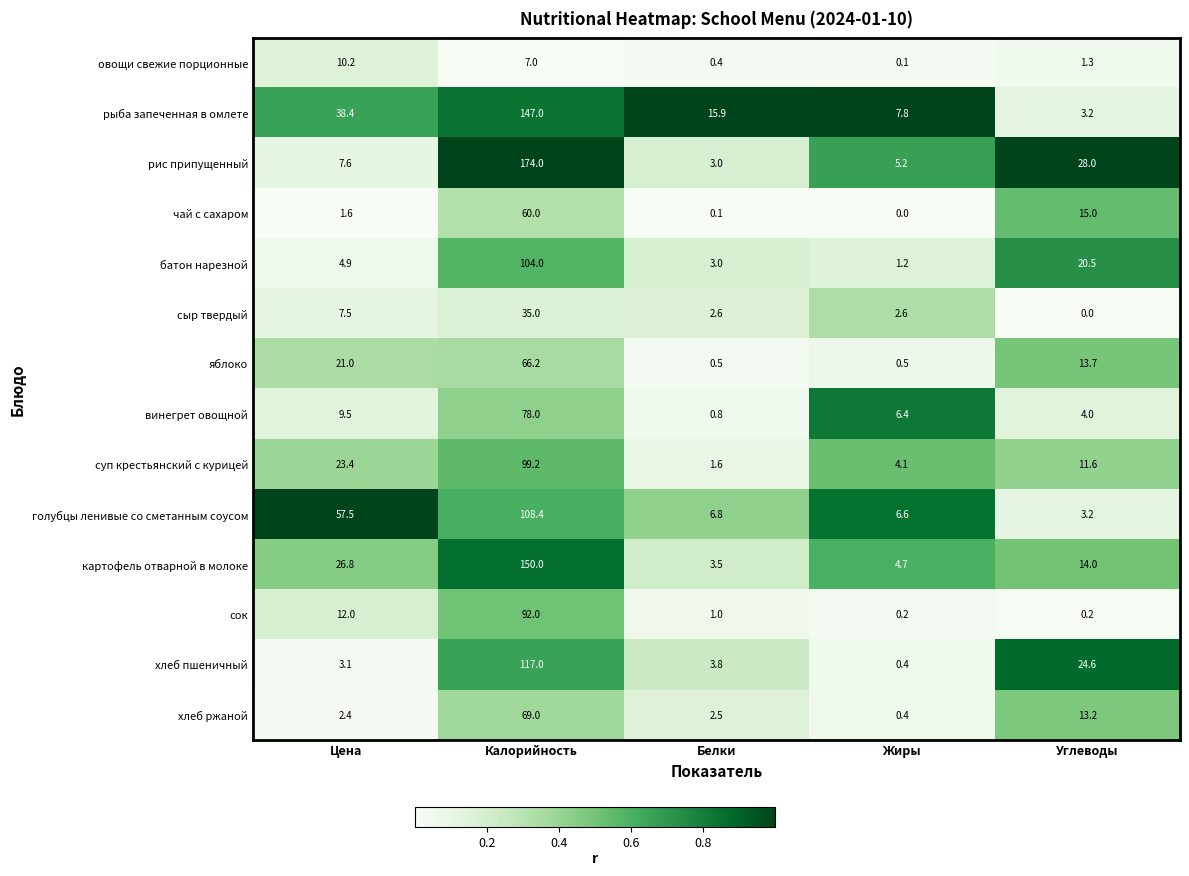

List the series in order of their peak value, lowest first.

овощи свежие порционные, сыр твердый, чай с сахаром, яблоко, хлеб ржаной, винегрет овощной, сок, суп крестьянский с курицей, батон нарезной, голубцы ленивые со сметанным соусом, хлеб пшеничный, рыба запеченная в омлете, картофель отварной в молоке, рис припущенный